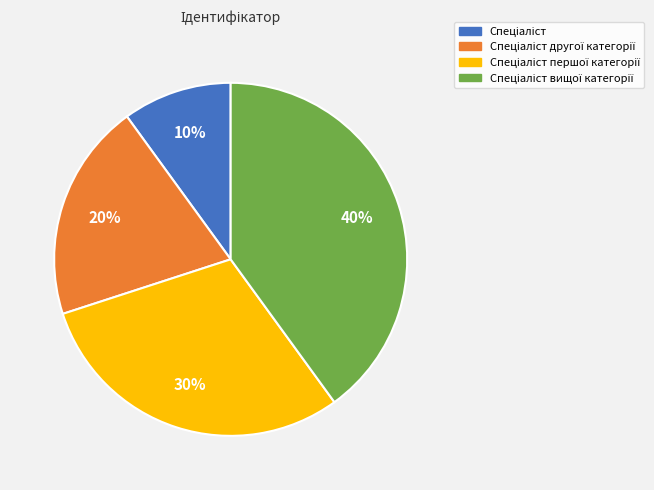

Is there any slice that represents more than half of the pie?

No